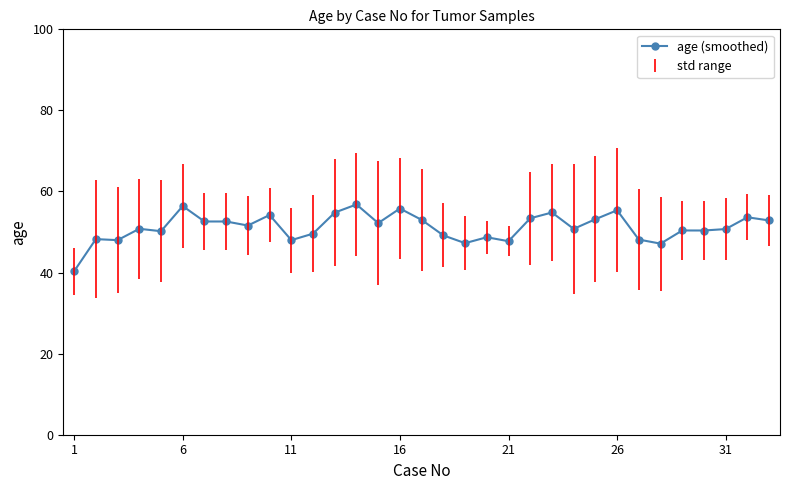

How many data points does each series have?

33